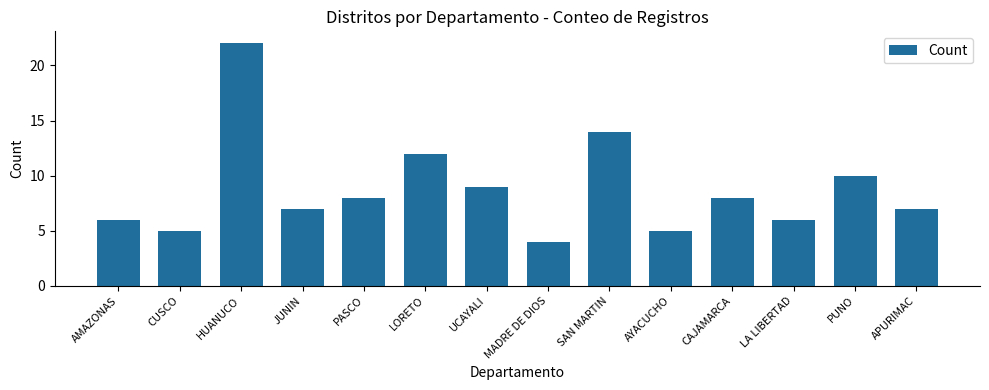

Which label corresponds to the smallest value in the chart?

MADRE DE DIOS